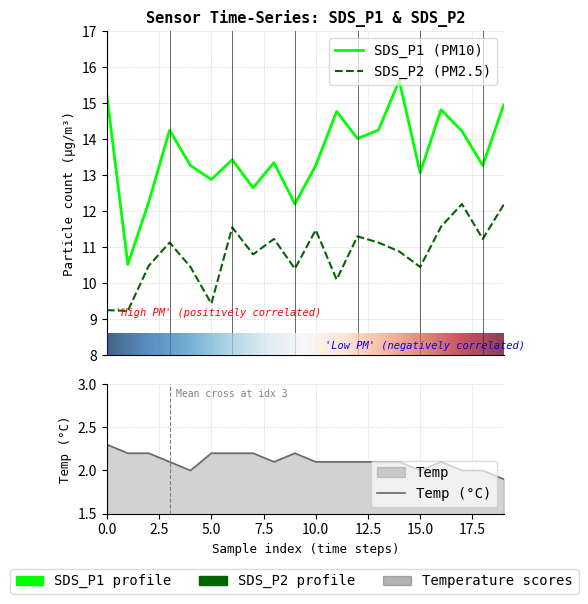

What are all the series names shown in the legend?

SDS_P1, SDS_P2, Temp